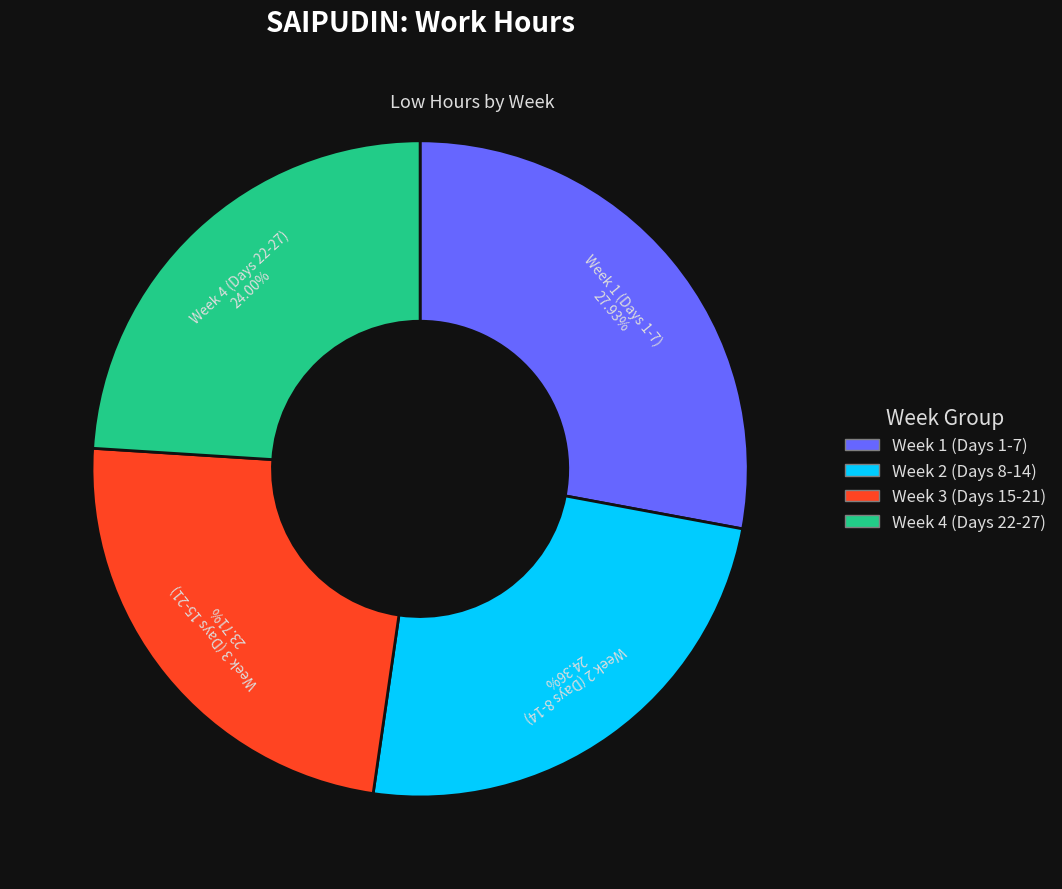

What is the largest slice in the pie chart?

Week 1 (Days 1-7)